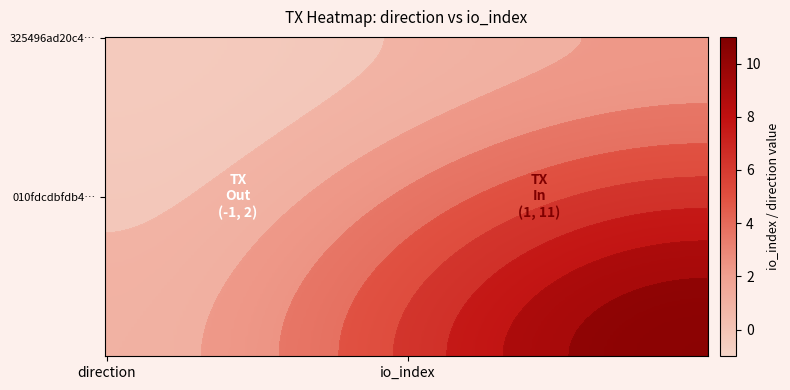

Reading left to right, what are all the values shown in this chart?

325496ad20c4fd6e01473fdee687fc69f1c3d2c: -1	2
010fdcdbfdb484b3d5cb72a1597ad917ffcea04: 1	11